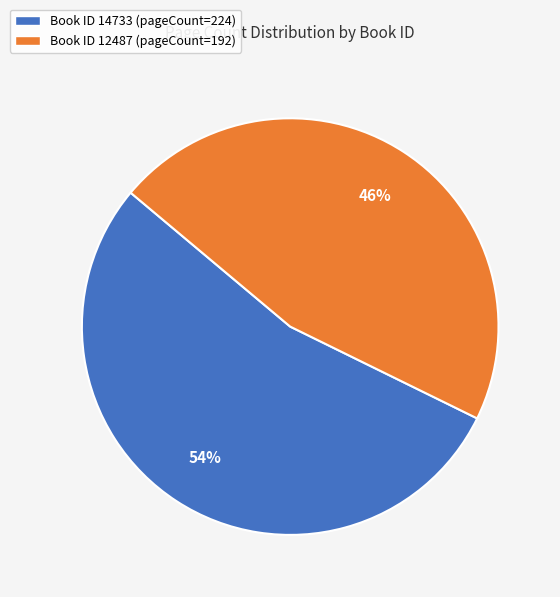

Which slice represents more than half of the pie?

Book ID 14733 (pageCount=224)